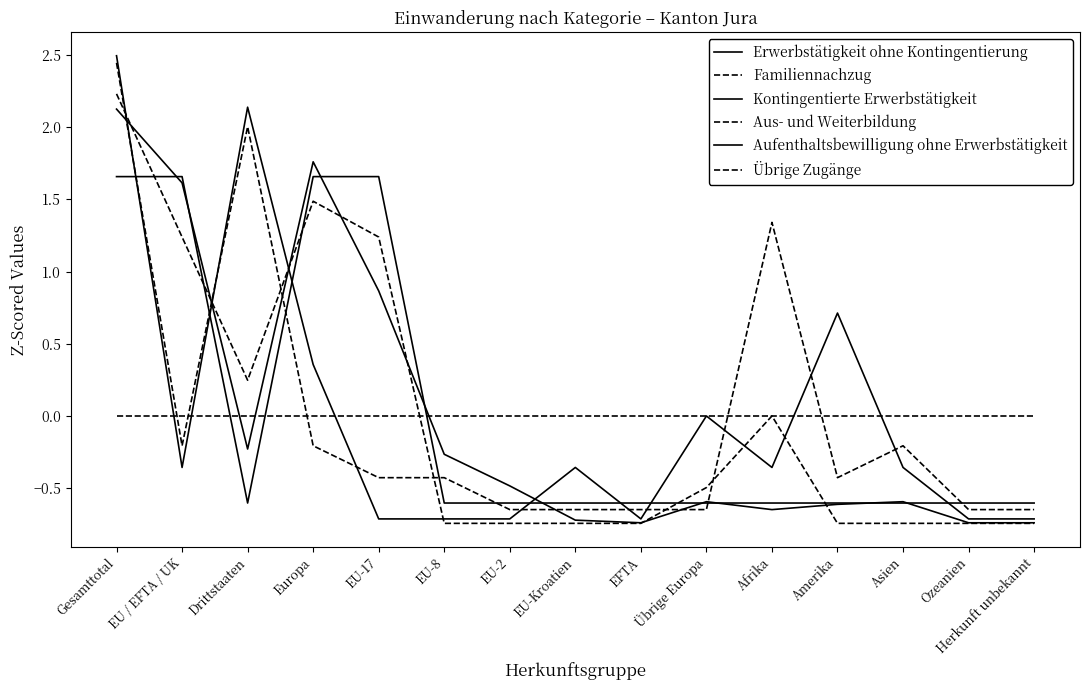

Which series has the largest total across all categories?

Aufenthaltsbewilligung ohne Erwerbstätigkeit